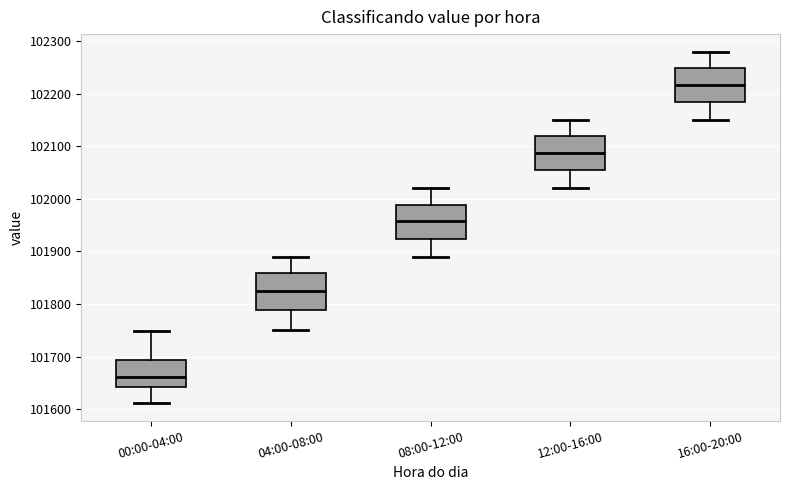

Reading left to right, transcribe this box plot: for each box, give where its median line is, the range the box spans, and where its two whiskers end, as read against the y-axis. The values are not printed on the chart, so give them approximately, as read against the axis.

00:00-04:00: median 101660, box 101640 to 101690, whiskers 101610 to 101750
04:00-08:00: median 101820, box 101790 to 101860, whiskers 101750 to 101890
08:00-12:00: median 101960, box 101920 to 101990, whiskers 101890 to 102020
12:00-16:00: median 102090, box 102050 to 102120, whiskers 102020 to 102150
16:00-20:00: median 102220, box 102180 to 102250, whiskers 102150 to 102280